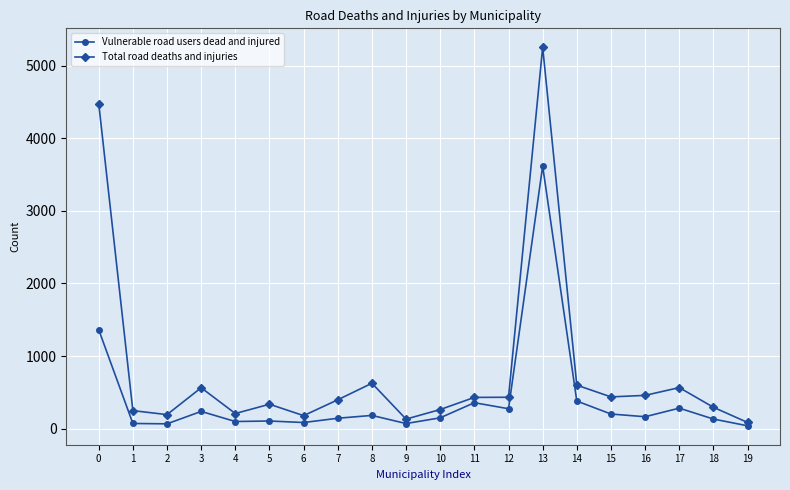

True or false: Vulnerable road users dead and injured has more than 0 points higher than both neighbors.

True